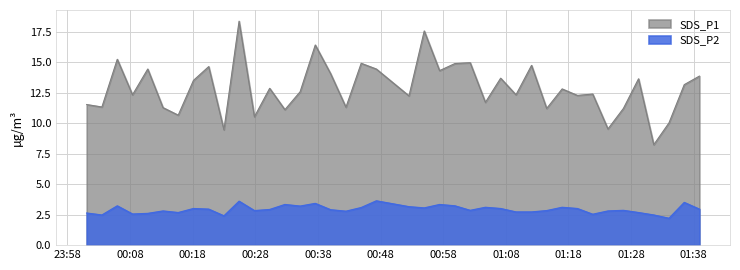

The value of SDS_P2 at 2022/04/28 01:36:29 is 3.5. True or false?

True